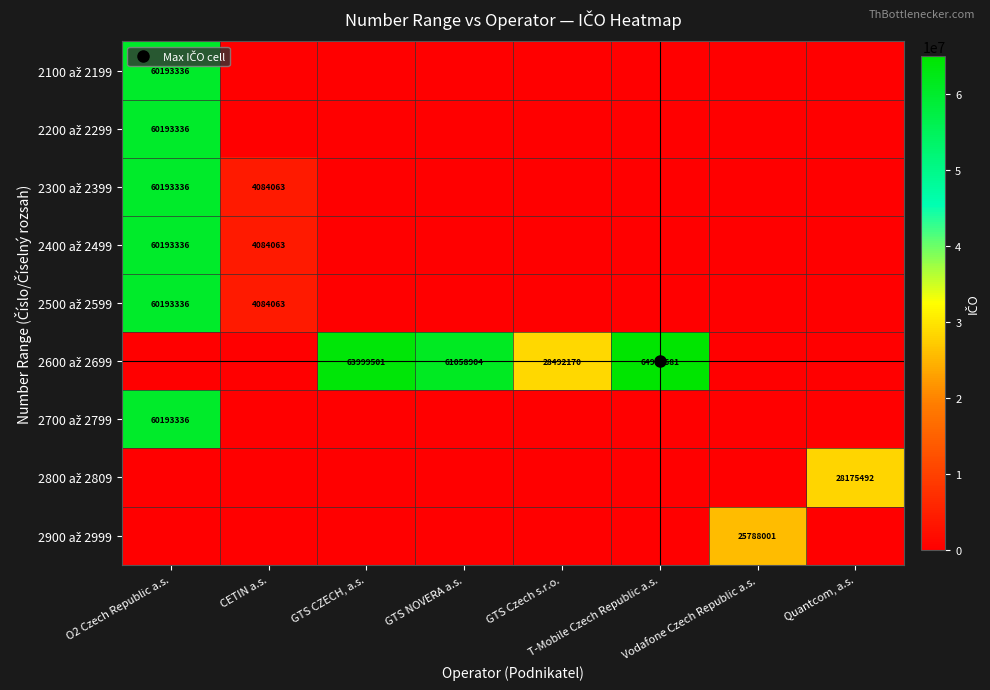

What is the sum of all 2800 až 2809 values?

28175492